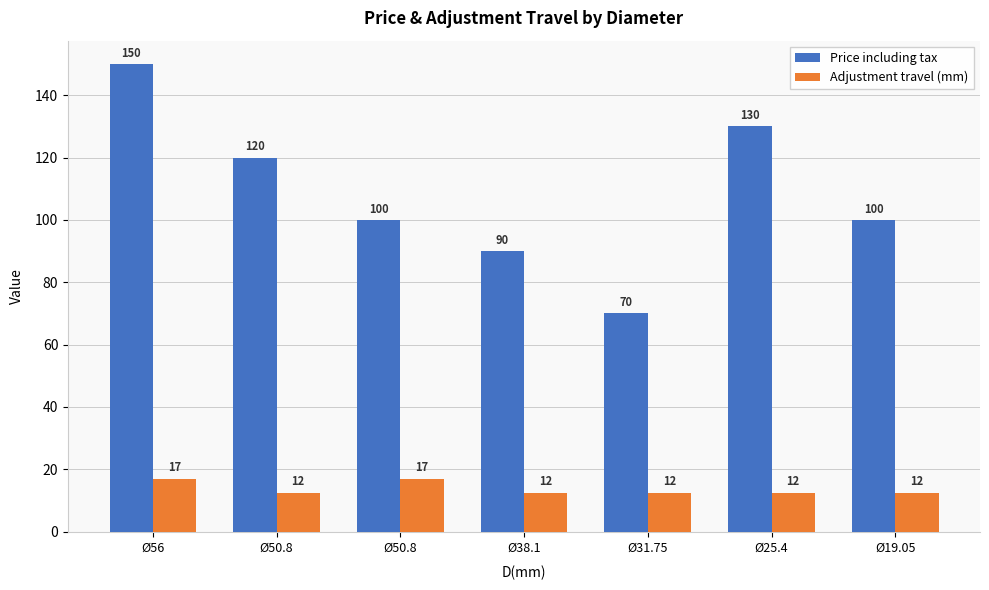

At how many categories does at least one series exceed 64?

7